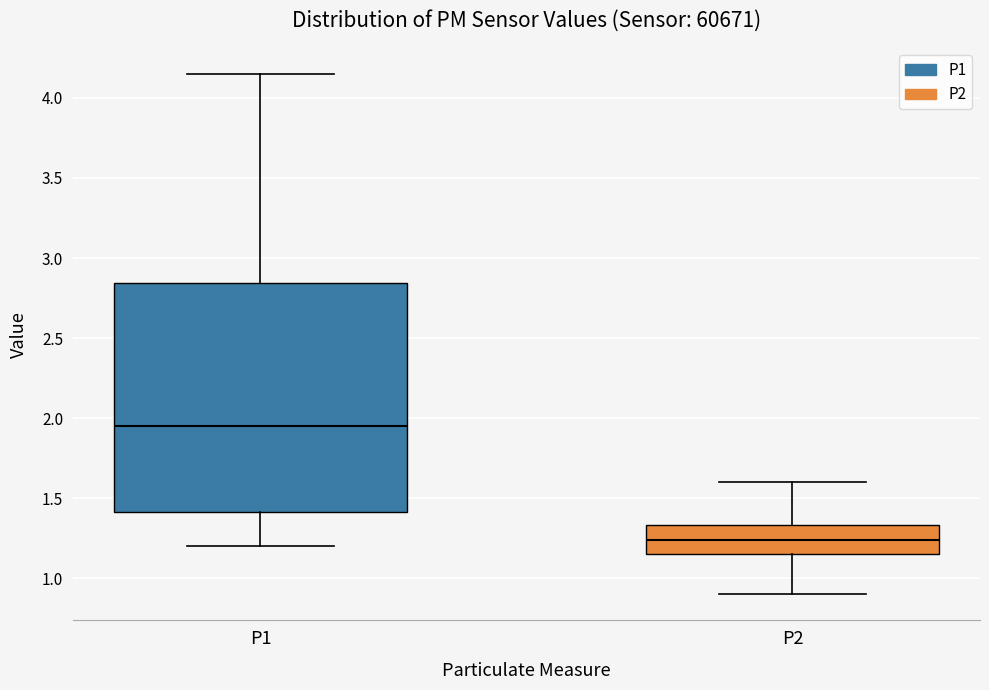

Reading left to right, read every box against the y-axis: the position of its median line, the range the box covers, and the ends of its whiskers. The values are not printed on the chart, so give them approximately, as read against the axis.

P1: median 1.95, box 1.40 to 2.85, whiskers 1.20 to 4.15
P2: median 1.25, box 1.15 to 1.35, whiskers 0.90 to 1.60